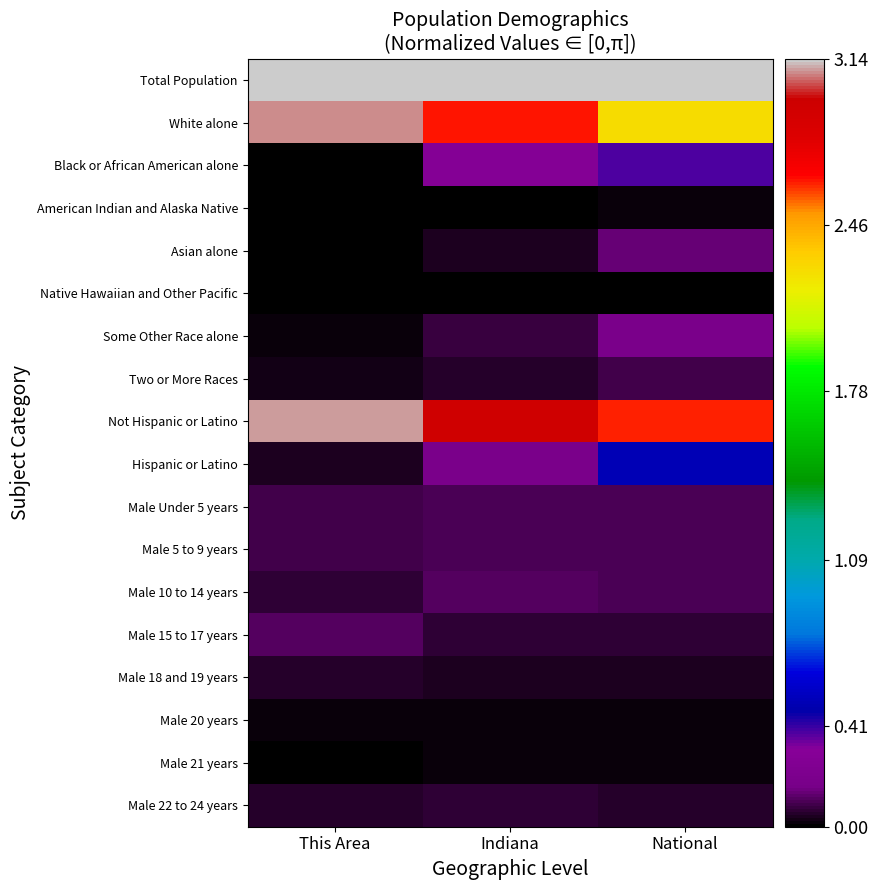

Reading right to left, list all the values displayed in this chart.

Total Population: National=3.1	Indiana=3.1	This Area=3.1
White alone: National=2.3	Indiana=2.6	This Area=3.1
Black or African American alone: National=0.4	Indiana=0.3	This Area=0.0
American Indian and Alaska Native: National=0.0	Indiana=0.0	This Area=0.0
Asian alone: National=0.1	Indiana=0.0	This Area=0.0
Native Hawaiian and Other Pacific: National=0.0	Indiana=0.0	This Area=0.0
Some Other Race alone: National=0.2	Indiana=0.1	This Area=0.0
Two or More Races: National=0.1	Indiana=0.1	This Area=0.0
Not Hispanic or Latino: National=2.6	Indiana=3.0	This Area=3.1
Hispanic or Latino: National=0.5	Indiana=0.2	This Area=0.0
Male Under 5 years: National=0.1	Indiana=0.1	This Area=0.1
Male 5 to 9 years: National=0.1	Indiana=0.1	This Area=0.1
Male 10 to 14 years: National=0.1	Indiana=0.1	This Area=0.1
Male 15 to 17 years: National=0.1	Indiana=0.1	This Area=0.1
Male 18 and 19 years: National=0.0	Indiana=0.0	This Area=0.1
Male 20 years: National=0.0	Indiana=0.0	This Area=0.0
Male 21 years: National=0.0	Indiana=0.0	This Area=0.0
Male 22 to 24 years: National=0.1	Indiana=0.1	This Area=0.1